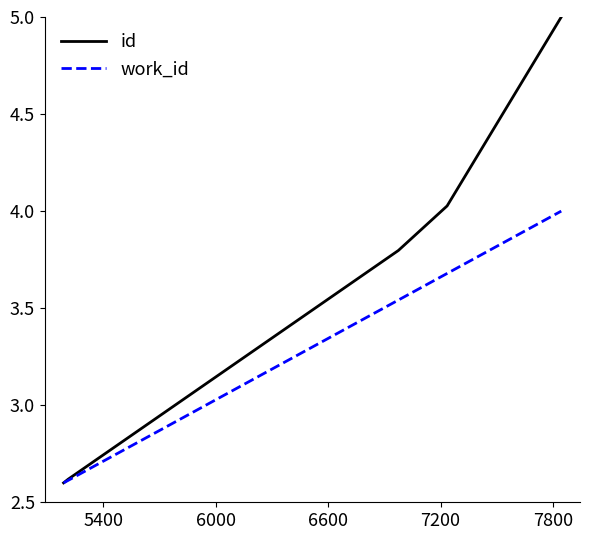

Which series has the largest range (max minus min)?

id